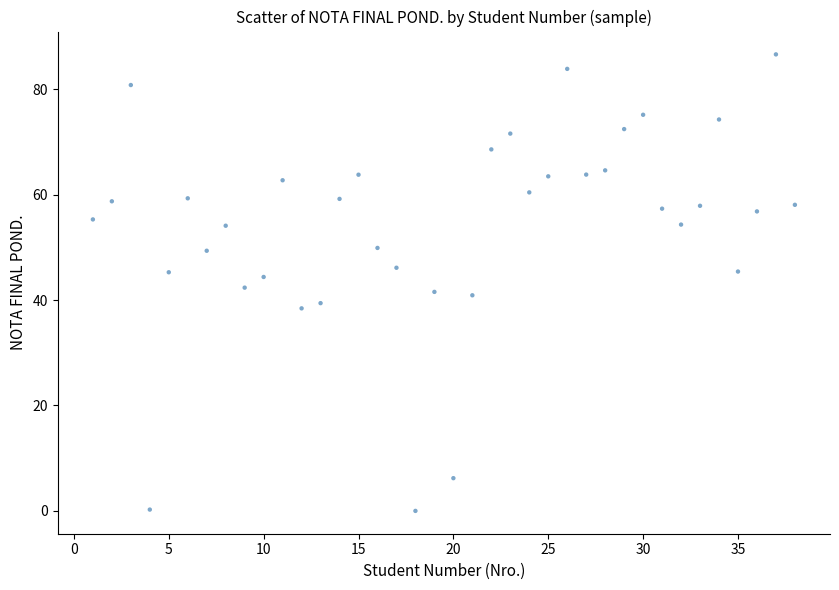

What is the range of Y values (max minus min)?

86.6